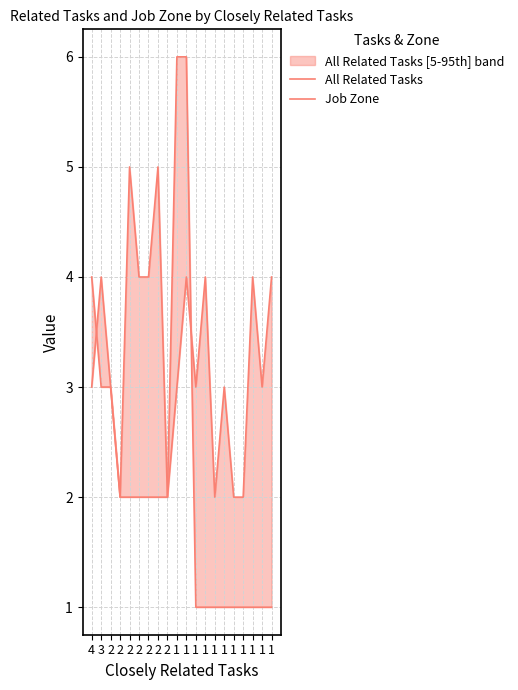

Does the chart have visible grid lines?

Yes